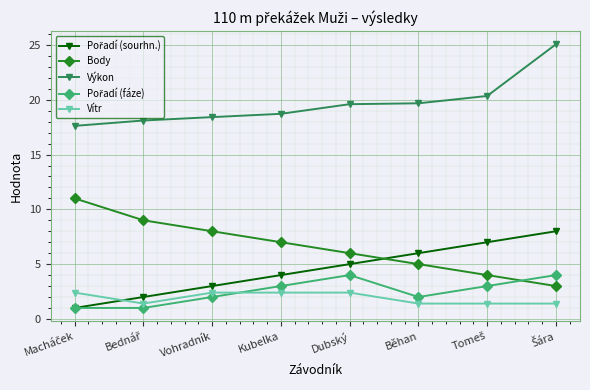

What is the minimum value for Body?

3.0